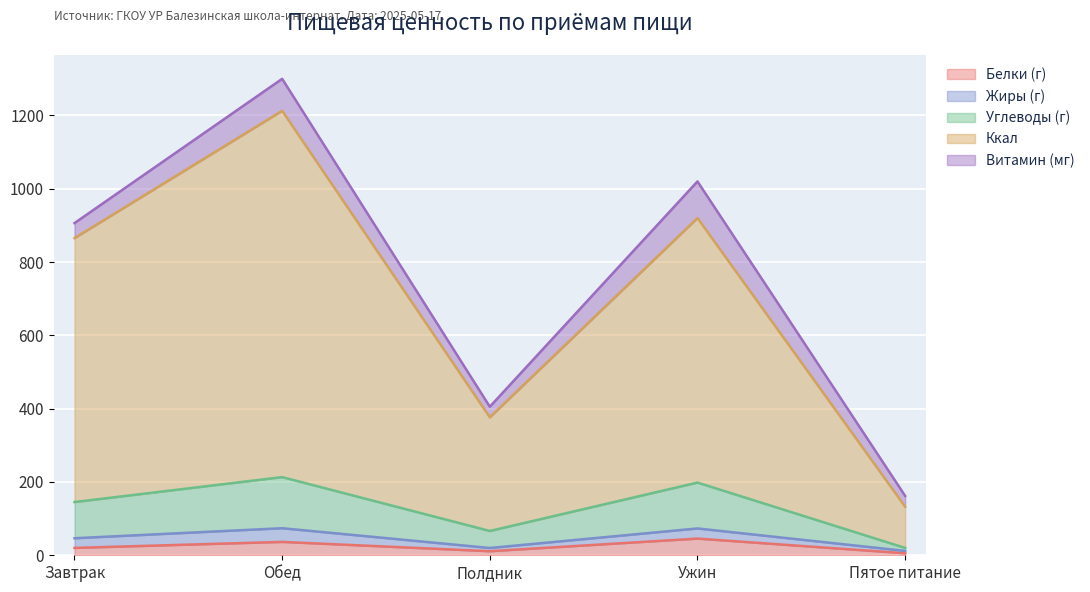

At which label does Белки (г) first exceed 20?

Завтрак